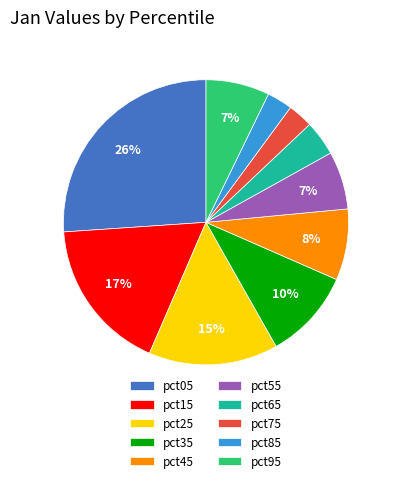

To the nearest percent, what percentage of the pie is pct45?

8%